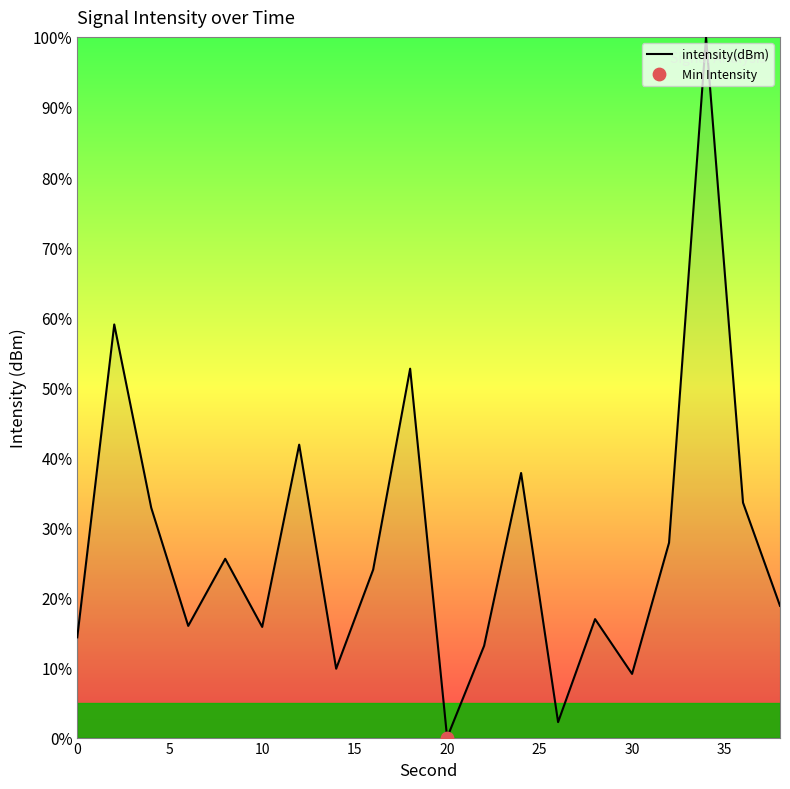

What is the difference between the maximum and minimum values?

100.0